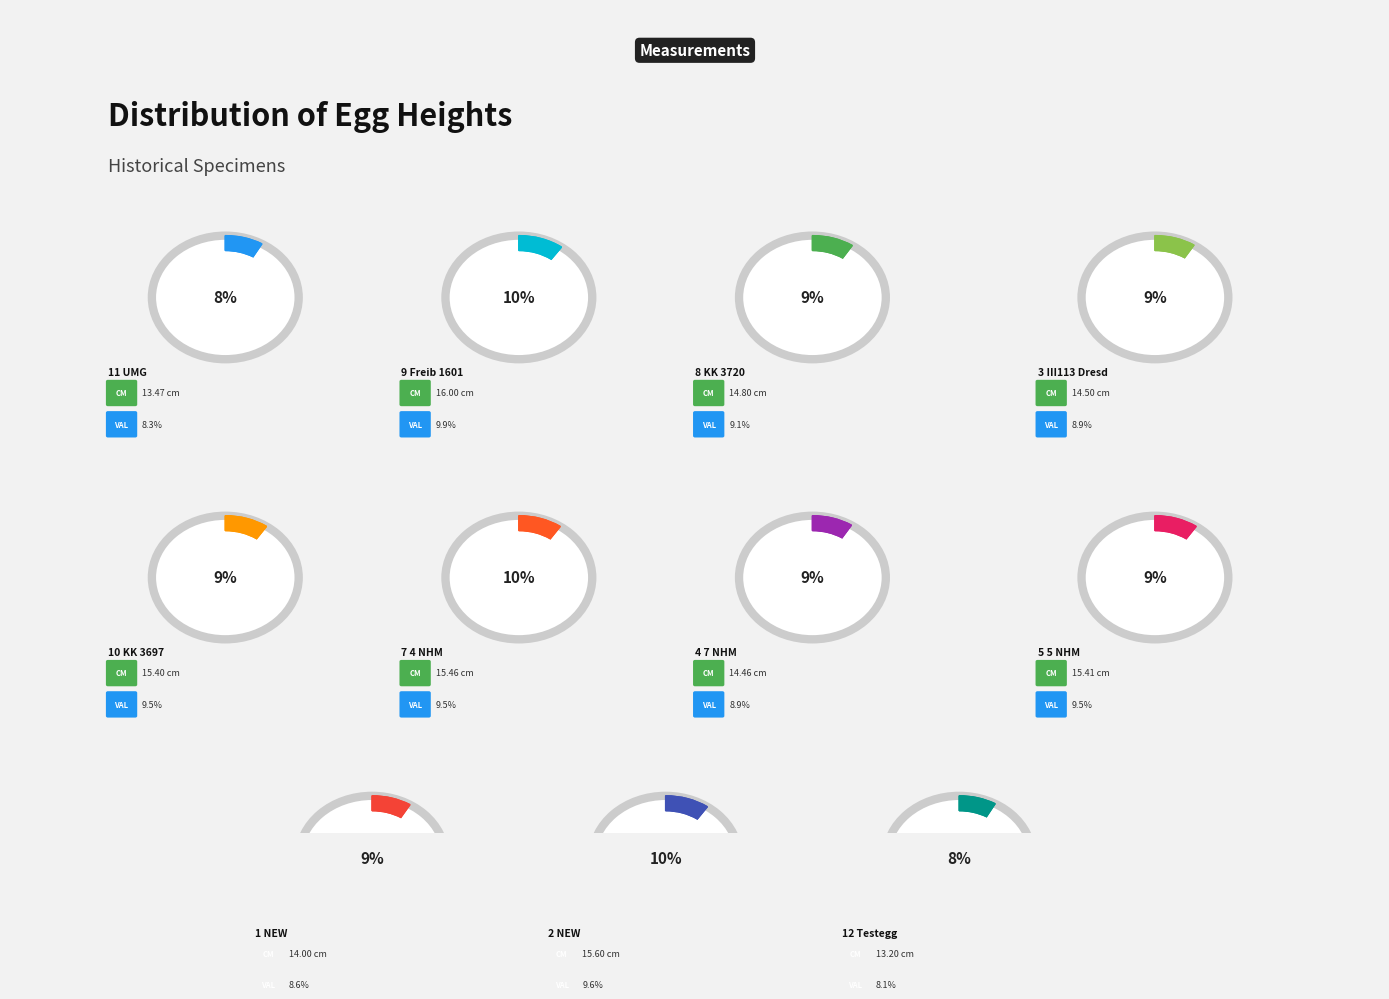

Which category has the biggest portion of the pie?

9 Freib 1601